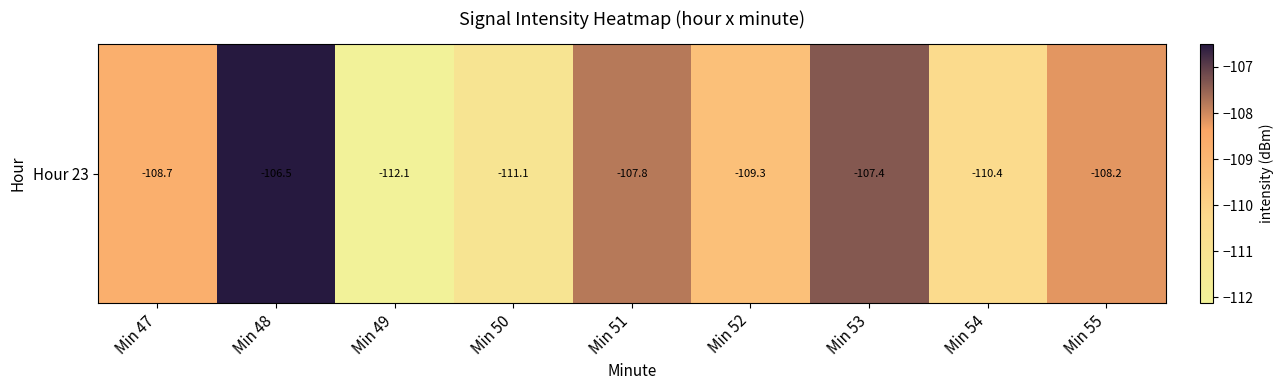

What is the change in value from Min 49 to Min 52?

+2.8